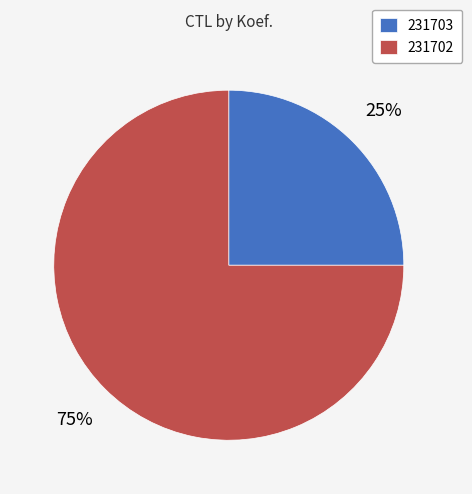

To the nearest percent, what is the average slice percentage?

50%